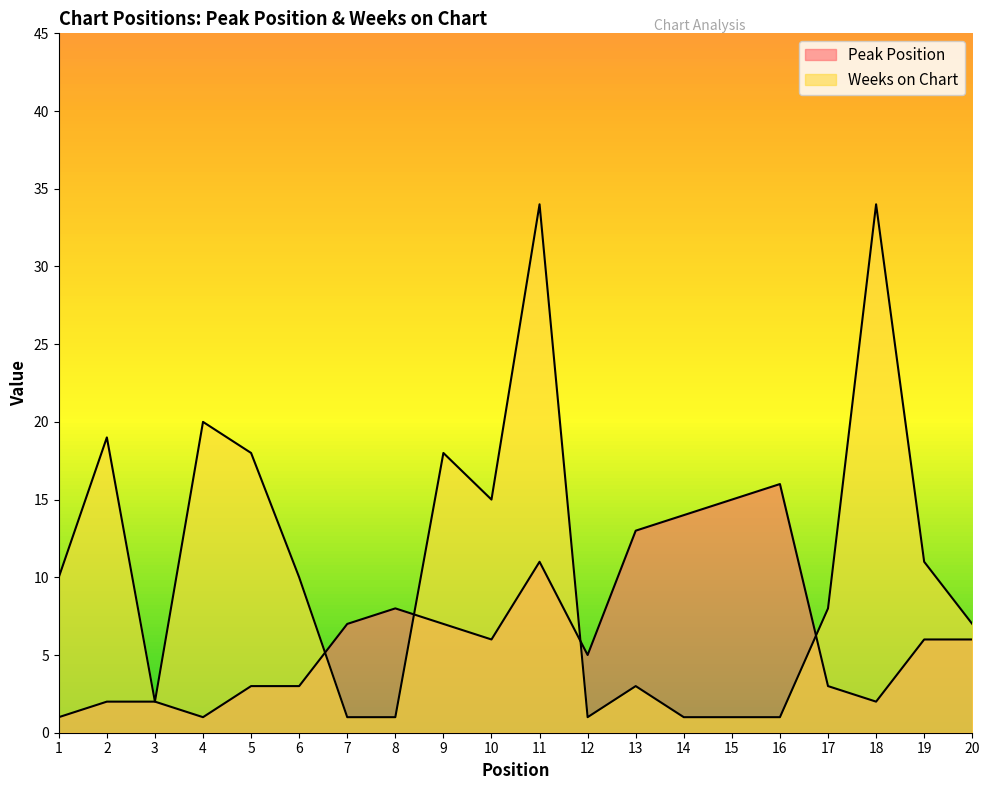

Which series has the largest total across all categories?

Weeks on Chart